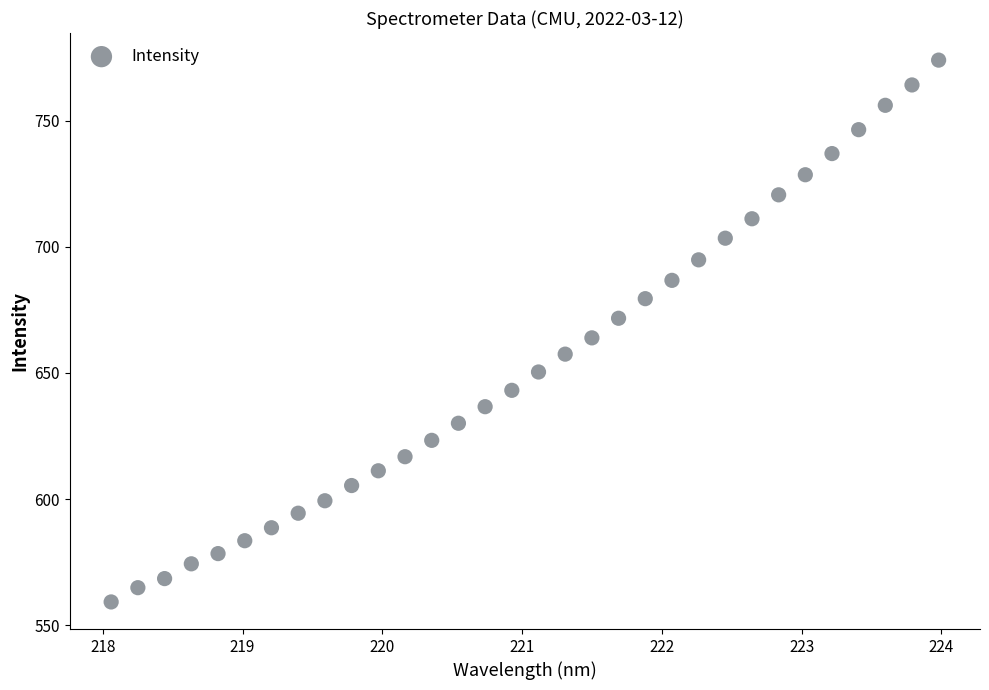

What is the range of Y values (max minus min)?

214.7